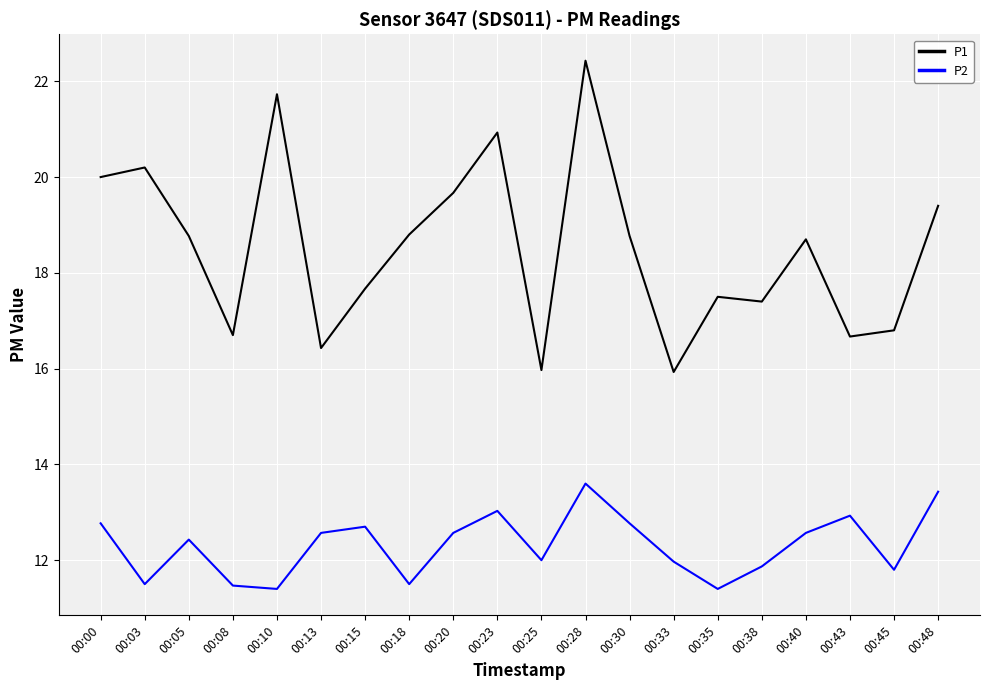

The P1 series shows 17.7 at 00:15. True or false?

True